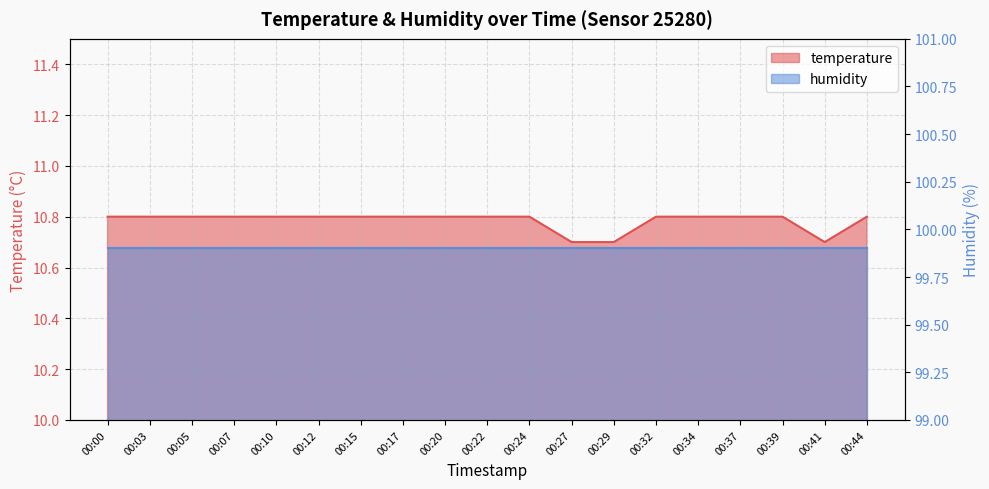

Reading left to right, what are all the values shown in this chart?

10.8	10.8	10.8	10.8	10.8	10.8	10.8	10.8	10.8	10.8	10.8	10.7	10.7	10.8	10.8	10.8	10.8	10.7	10.8